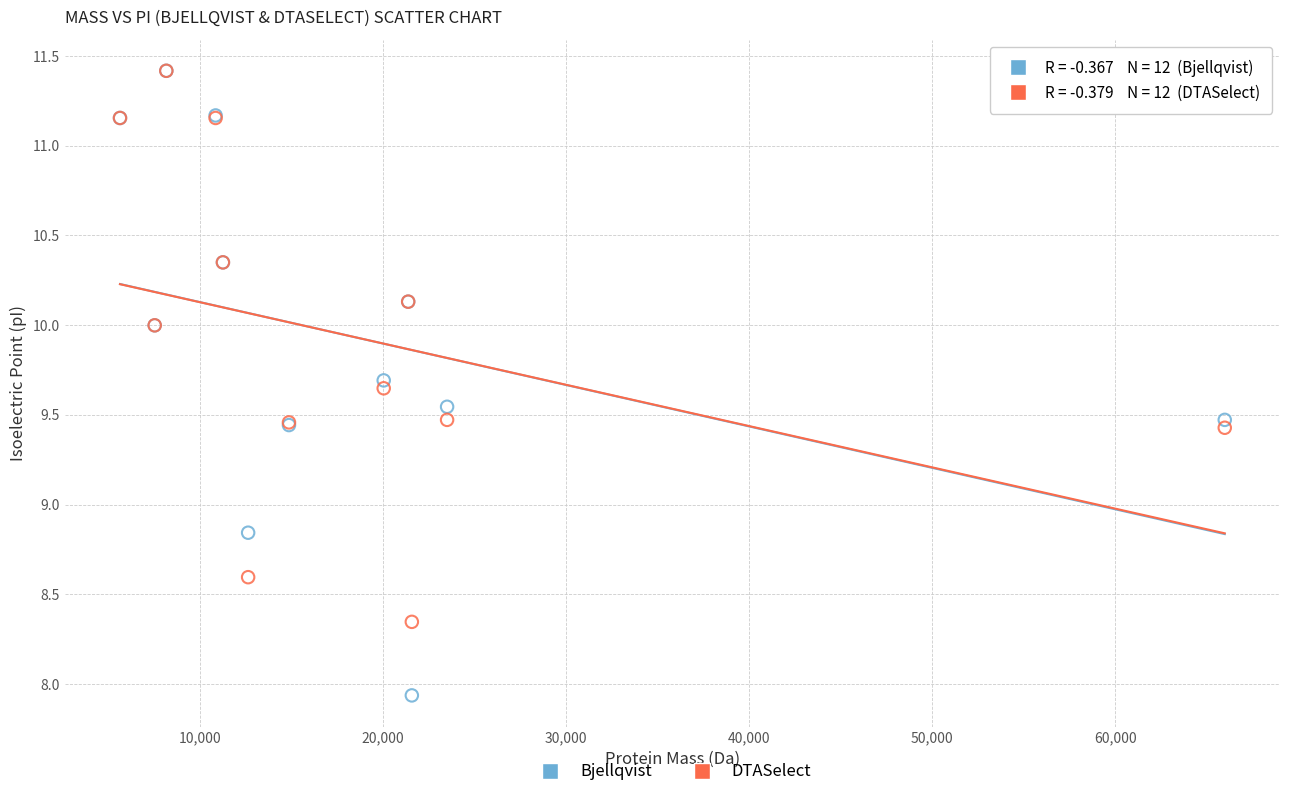

In the DTASelect series, what Y value is closest to 9?

8.6